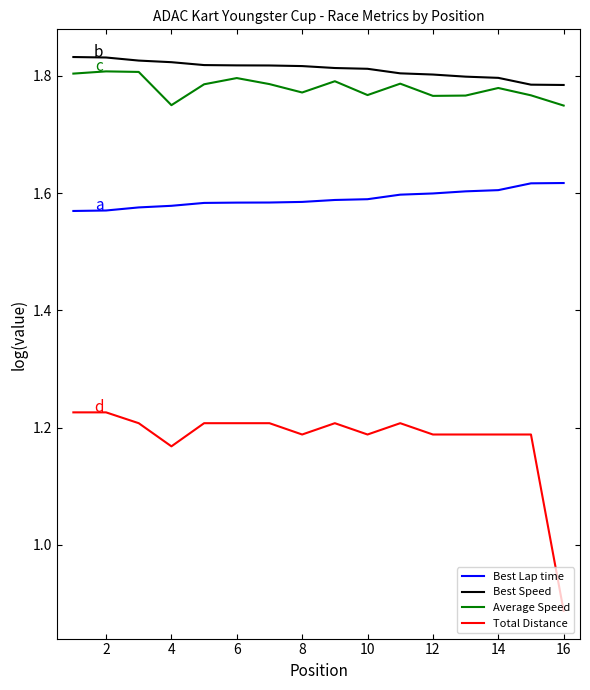

True or false: Best Lap time and Total Distance cross at least once.

False